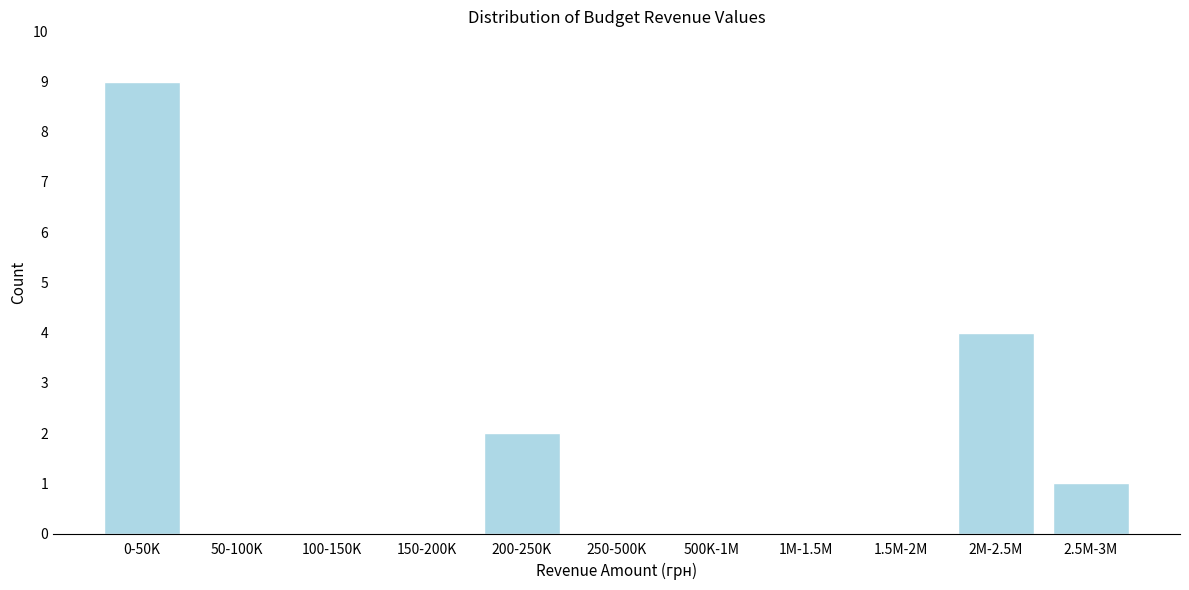

Reading left to right, what are all the values shown in this chart?

0-50K=9	50-100K=0	100-150K=0	150-200K=0	200-250K=2	250-500K=0	500K-1M=0	1M-1.5M=0	1.5M-2M=0	2M-2.5M=4	2.5M-3M=1